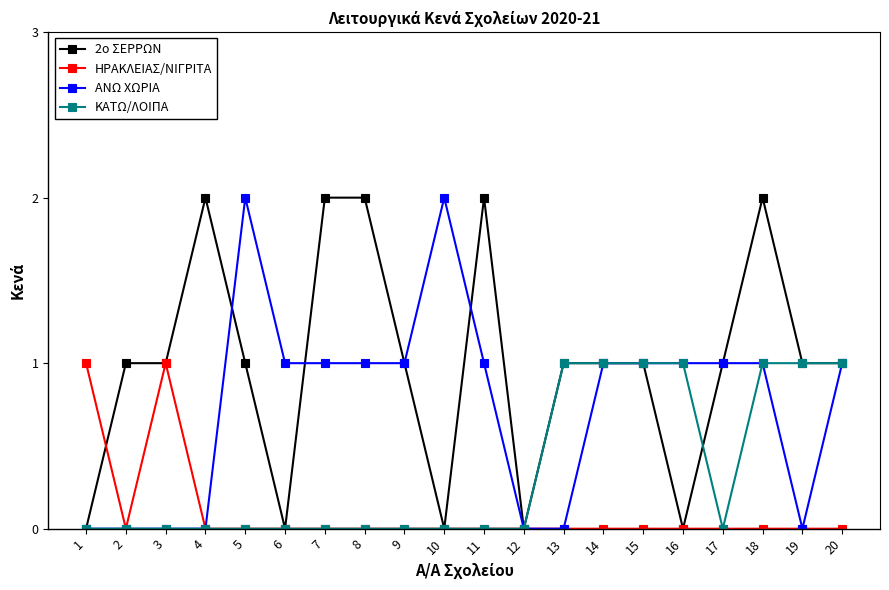

Between 15 and 16, which series saw the biggest shift?

2ο ΣΕΡΡΩΝ